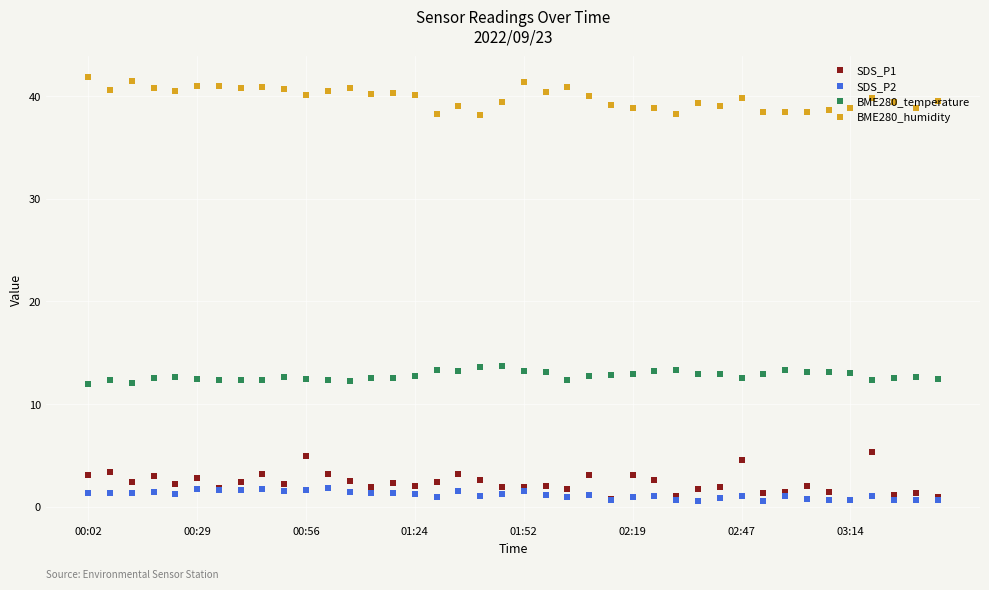

Which series has the largest total across all categories?

BME280_humidity